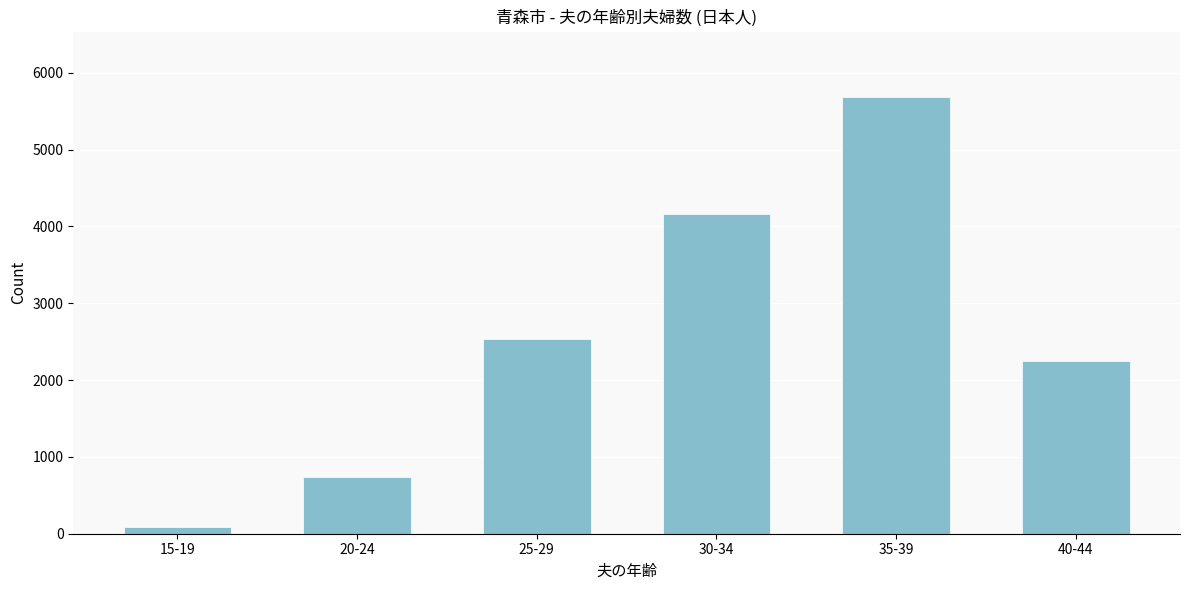

Reading right to left, list all the values displayed in this chart.

40-44=2244	35-39=5683	30-34=4163	25-29=2534	20-24=741	15-19=89